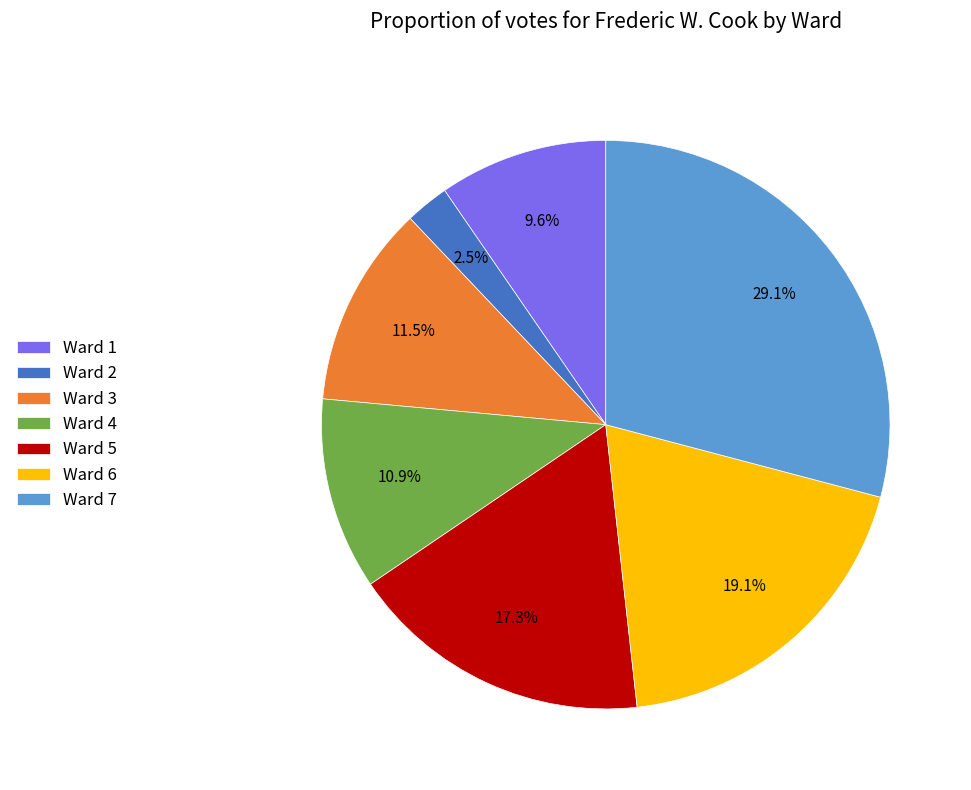

Does any single category account for the majority?

No